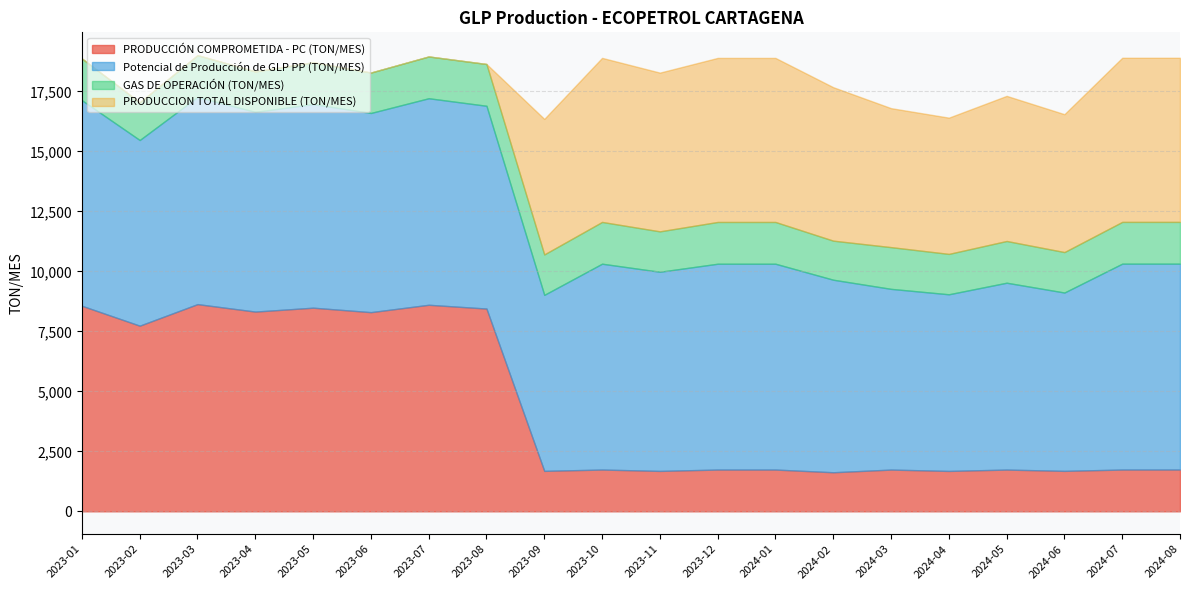

Which series changed the most between 2023-02 and 2024-05?

PRODUCCION TOTAL DISPONIBLE (TON/MES)